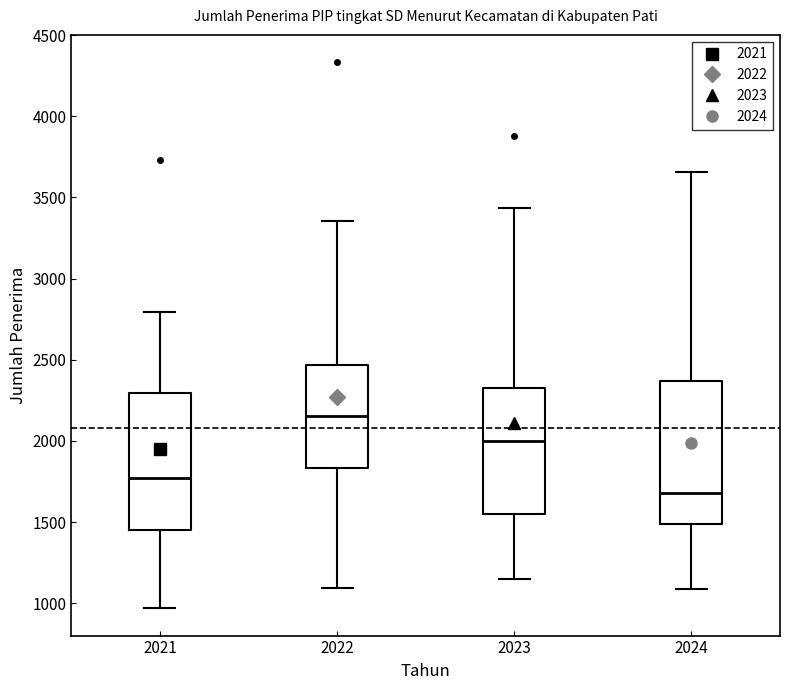

Reading left to right, read every box against the y-axis: the position of its median line, the range the box covers, and the ends of its whiskers. The values are not printed on the chart, so give them approximately, as read against the axis.

2021: median 1750, box 1450 to 2300, whiskers 950 to 2800
2022: median 2150, box 1850 to 2450, whiskers 1100 to 3350
2023: median 2000, box 1550 to 2350, whiskers 1150 to 3450
2024: median 1700, box 1500 to 2350, whiskers 1100 to 3650